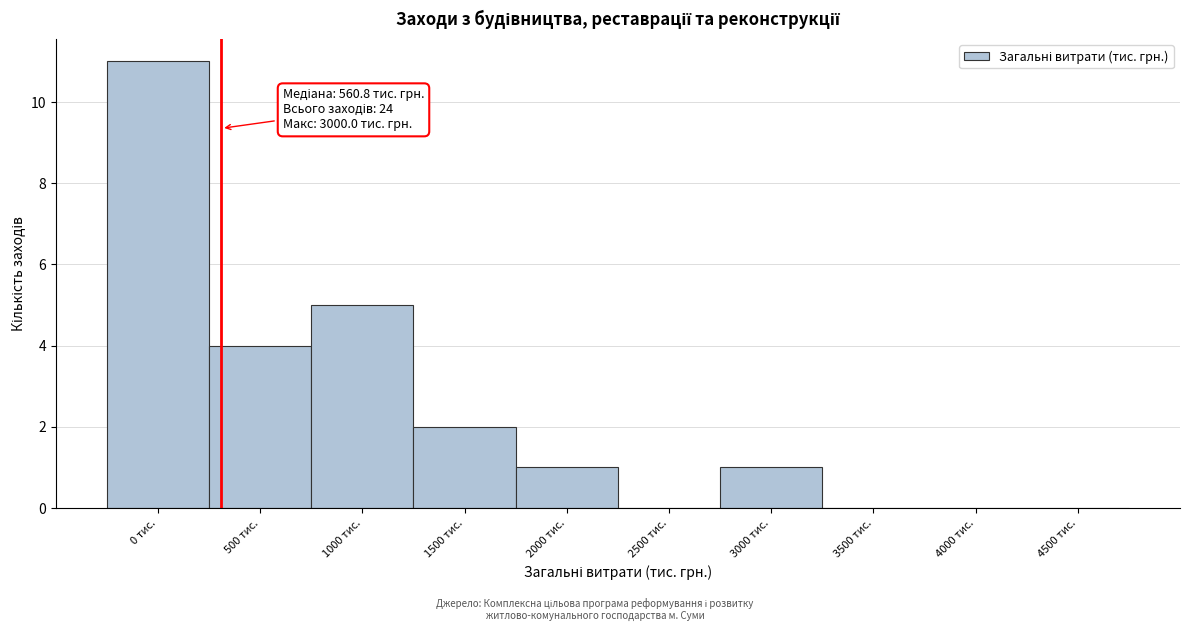

Reading right to left, transcribe all the data shown in this chart.

4500 тис.=0	4000 тис.=0	3500 тис.=0	3000 тис.=1	2500 тис.=0	2000 тис.=1	1500 тис.=2	1000 тис.=5	500 тис.=4	0 тис.=11